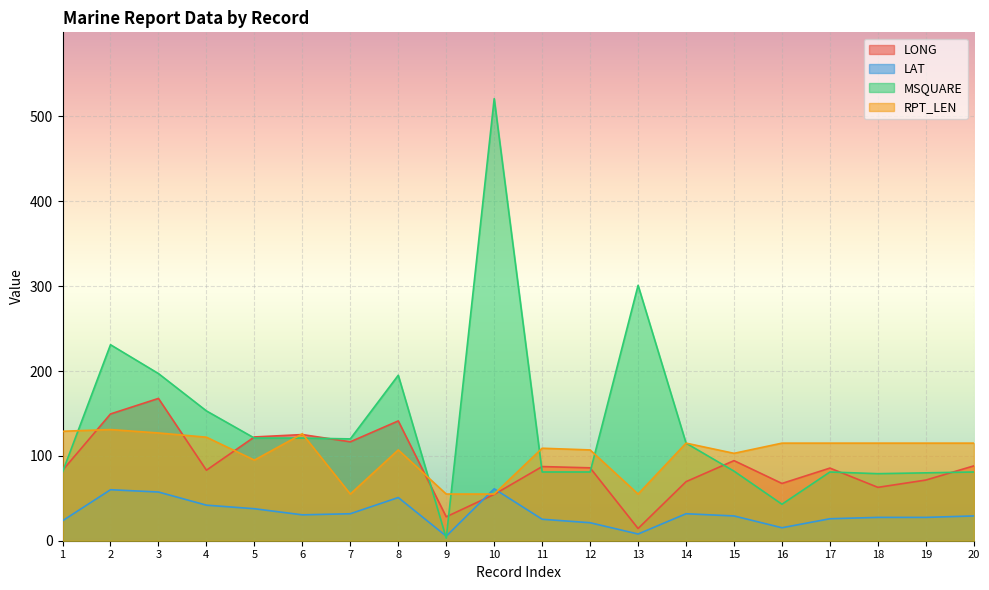

At how many categories does at least one series exceed 125?

8